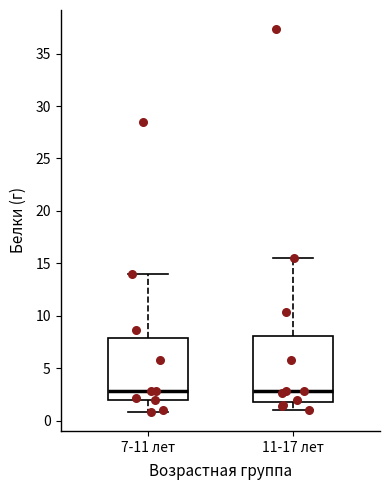

Reading left to right, transcribe this box plot: for each box, give where its median line is, the range the box spans, and where its two whiskers end, as read against the y-axis. The values are not printed on the chart, so give them approximately, as read against the axis.

7-11 лет: median 3.0, box 2.0 to 8.0, whiskers 1.0 to 14.0
11-17 лет: median 3.0, box 1.5 to 8.0, whiskers 1.0 to 15.5